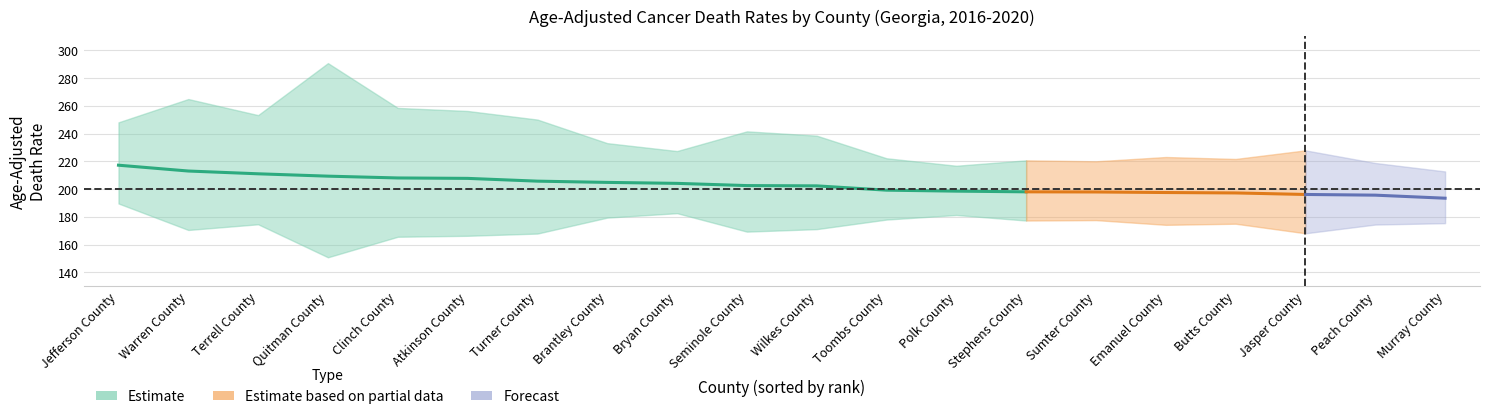

Which label corresponds to the smallest value in the chart?

Quitman County